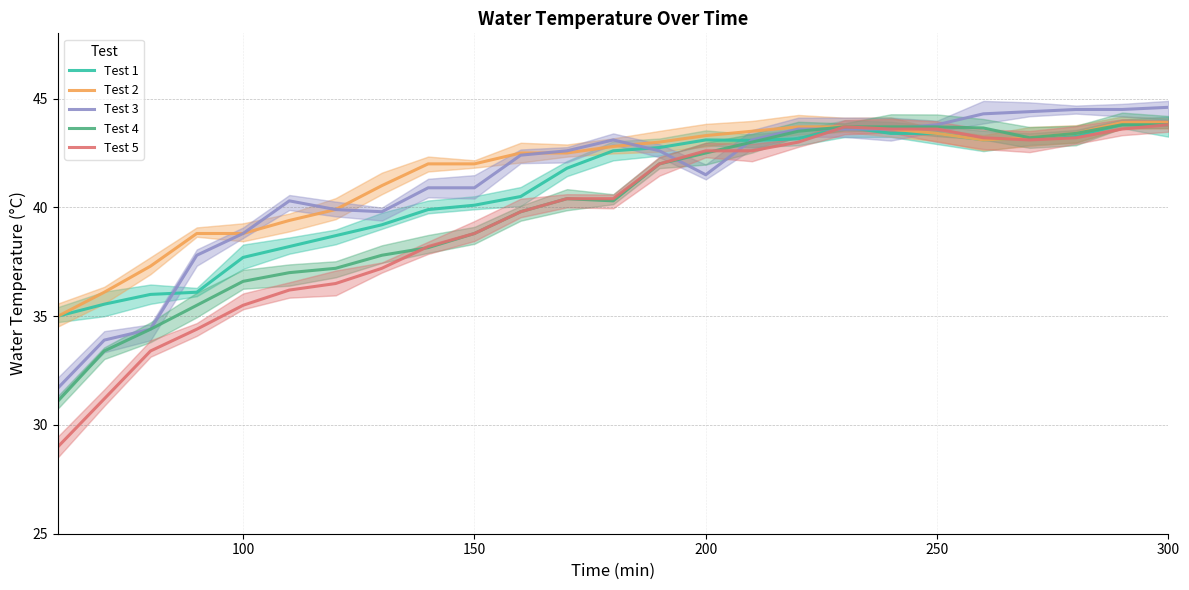

List the series in order of their peak value, lowest first.

Test 1, Test 4, Test 5, Test 2, Test 3